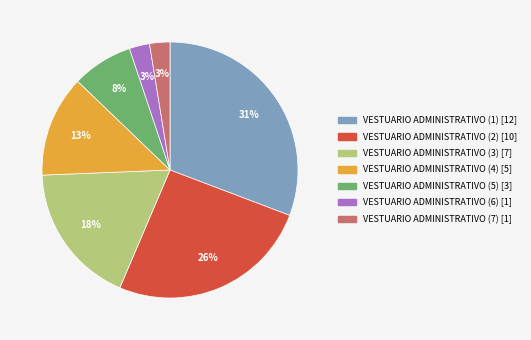

Do VESTUARIO ADMINISTRATIVO (2) and VESTUARIO ADMINISTRATIVO (6) together represent more than half of the pie?

No